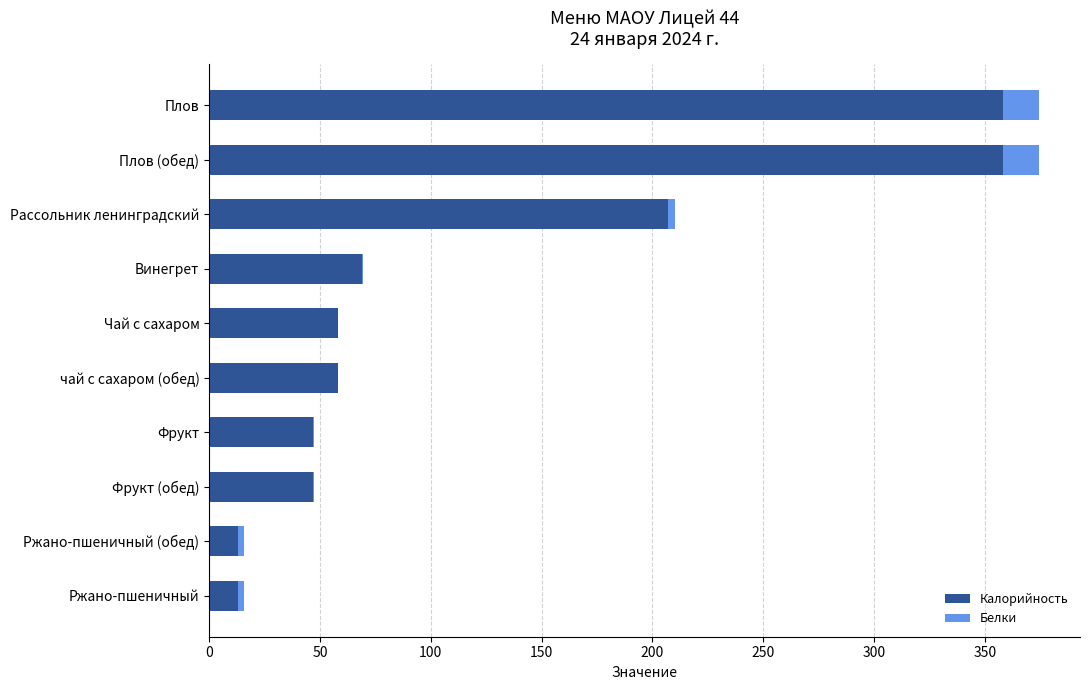

The value of Калорийность at Ржано-пшеничный is 13.2. True or false?

True